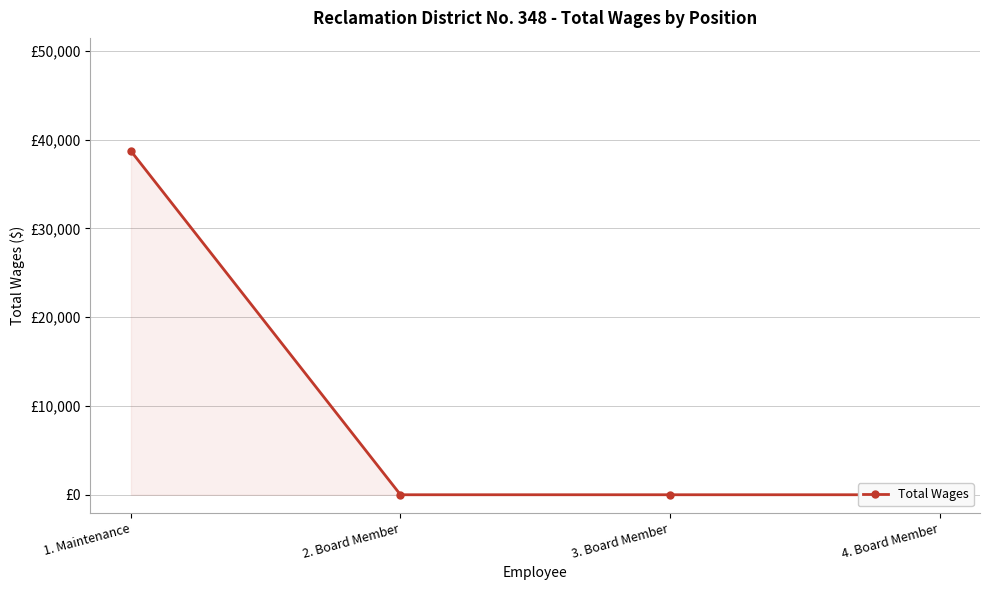

How many lines are shown in the chart?

1